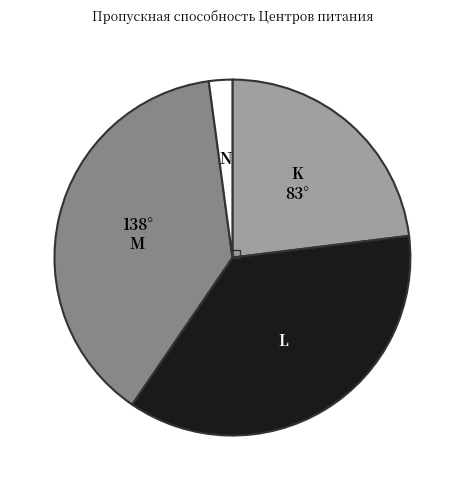

Does any single category account for the majority?

No